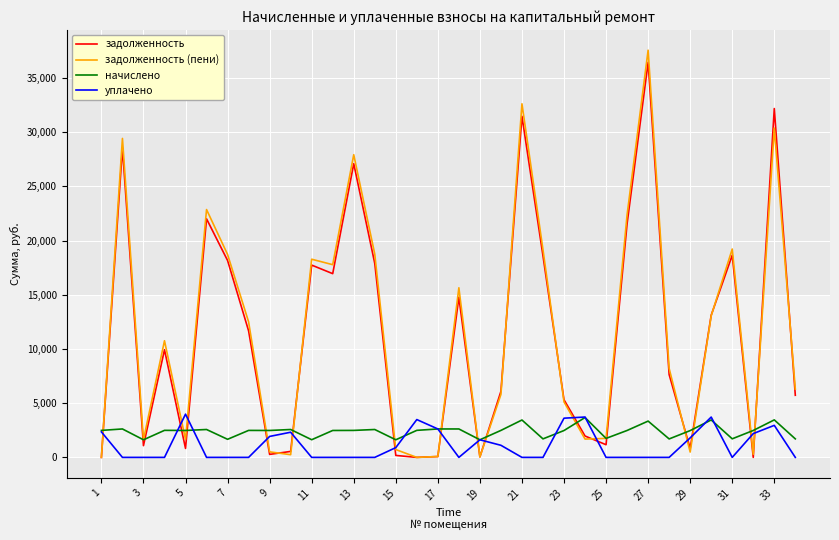

Which series has the widest spread of values?

задолженность (пени)